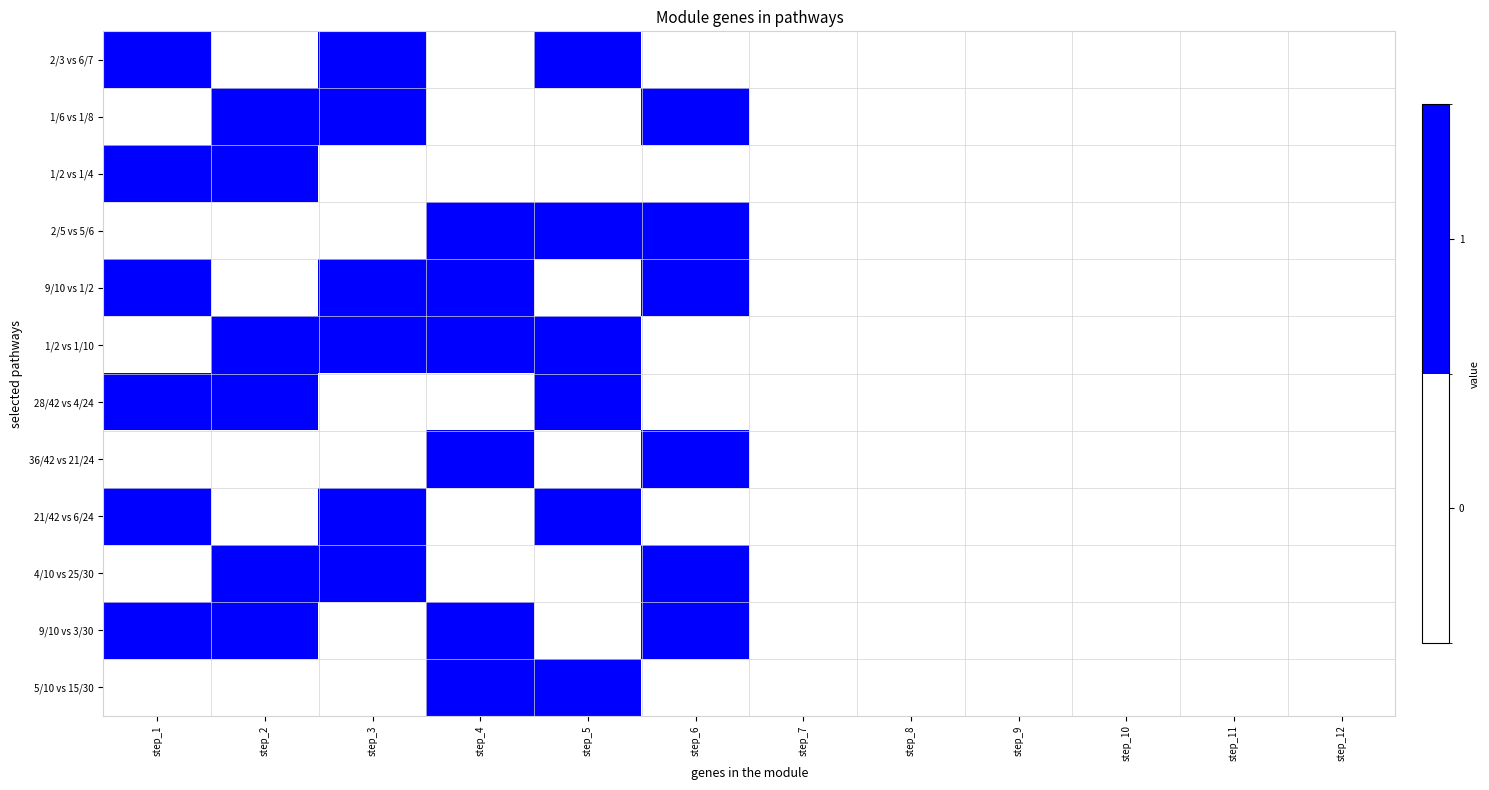

At how many categories does at least one series exceed 0?

6